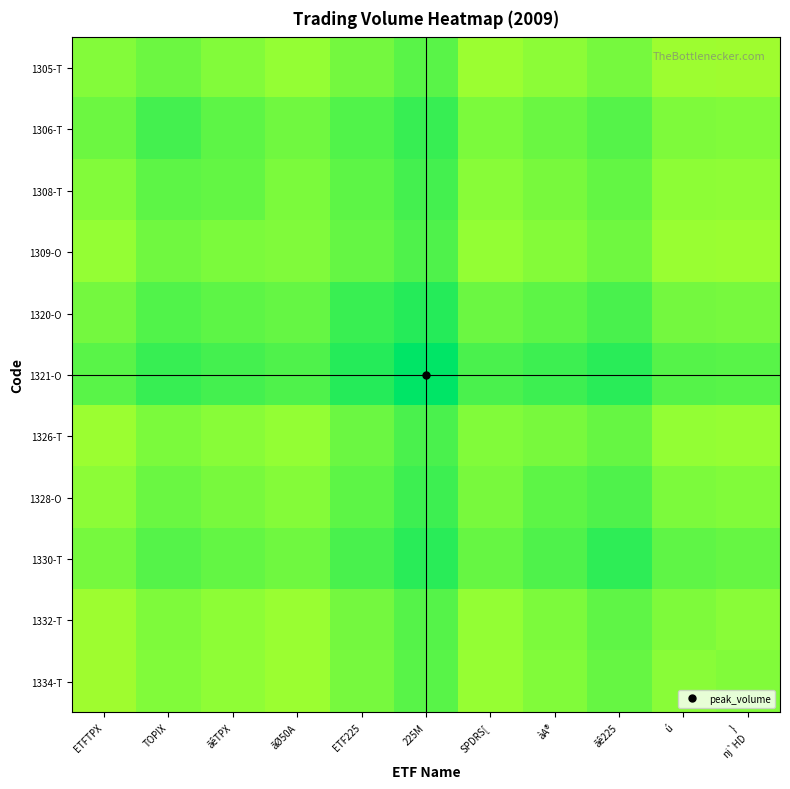

How many data points does each series have?

11